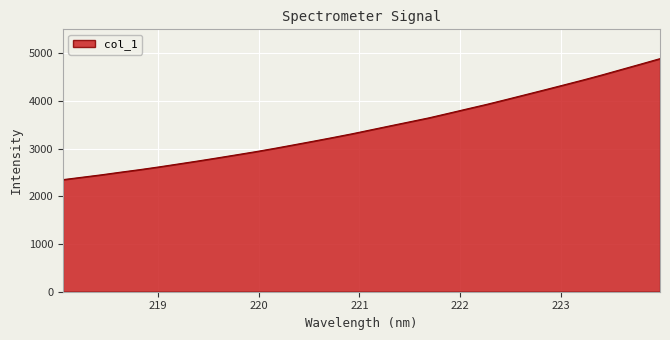

How many lines are shown in the chart?

1